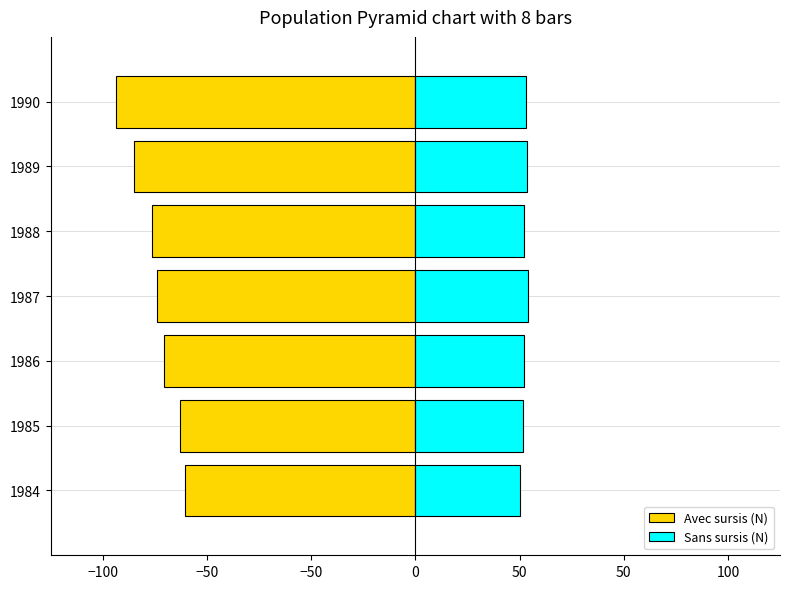

List the series in order of their peak value, lowest first.

Avec sursis (N), Sans sursis (N)